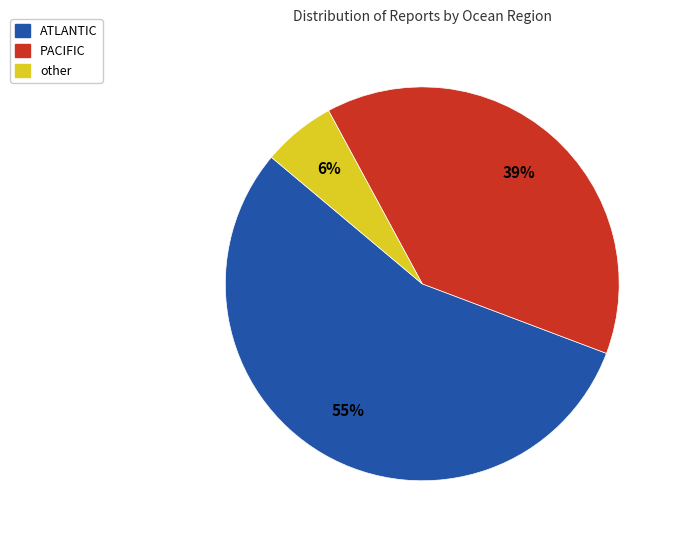

Combined, do ATLANTIC and PACIFIC account for over 50%?

Yes